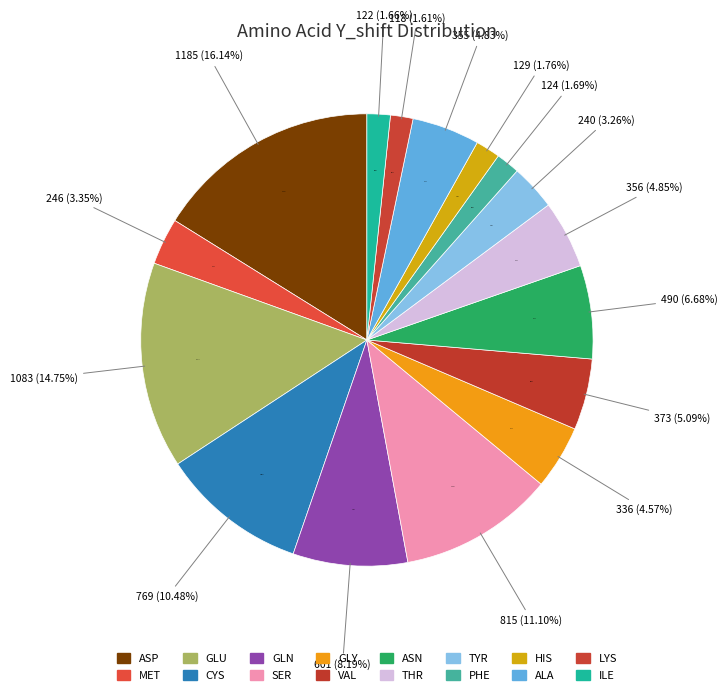

To the nearest percent, what is the combined percentage of GLY and GLN?

13%